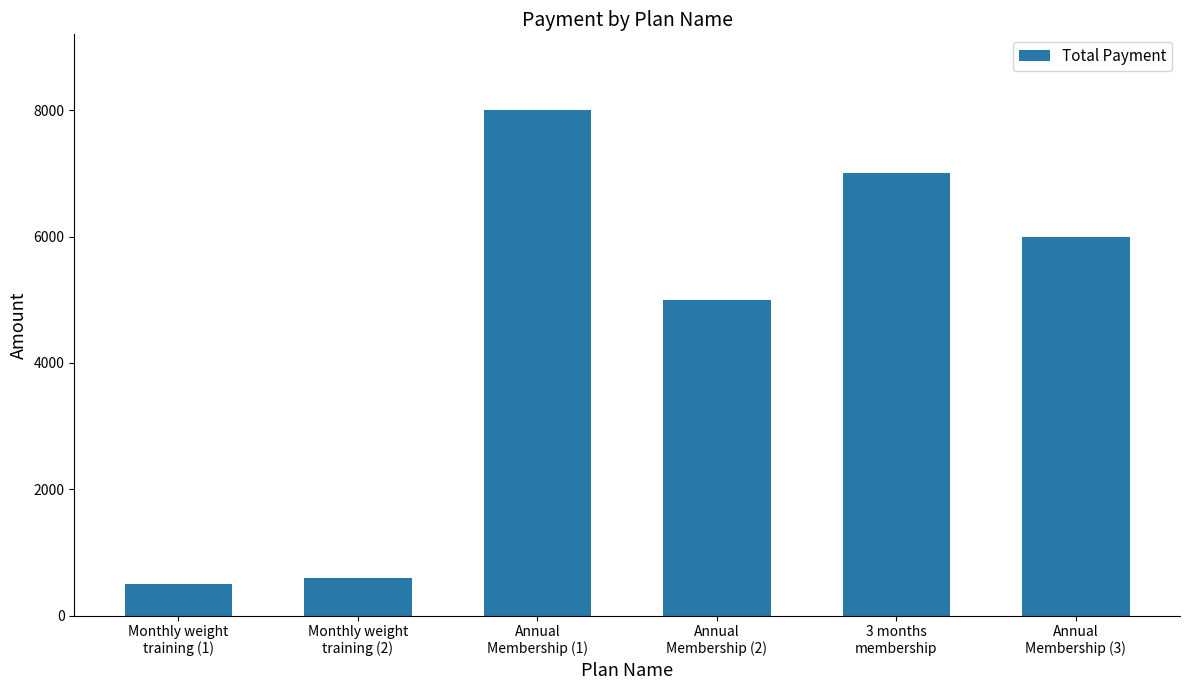

What is the difference between the maximum and minimum values?

7500